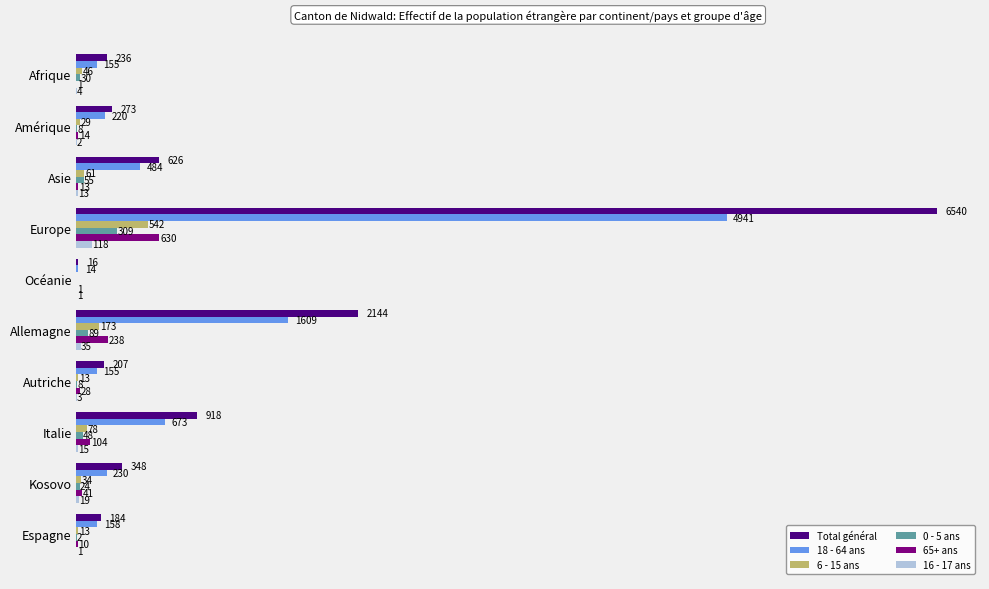

At which category is the sum across all series the highest?

Europe